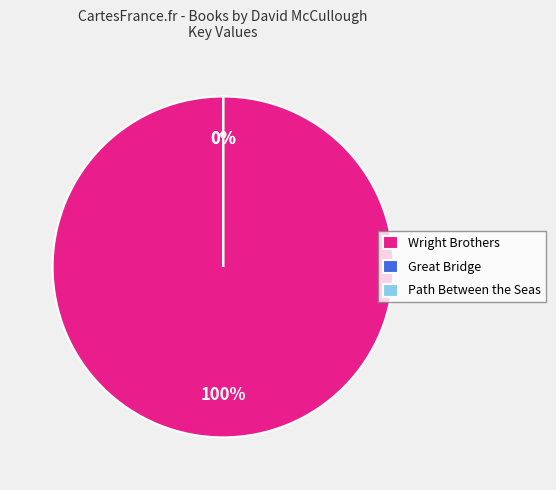

Is there a majority slice in this chart?

Yes